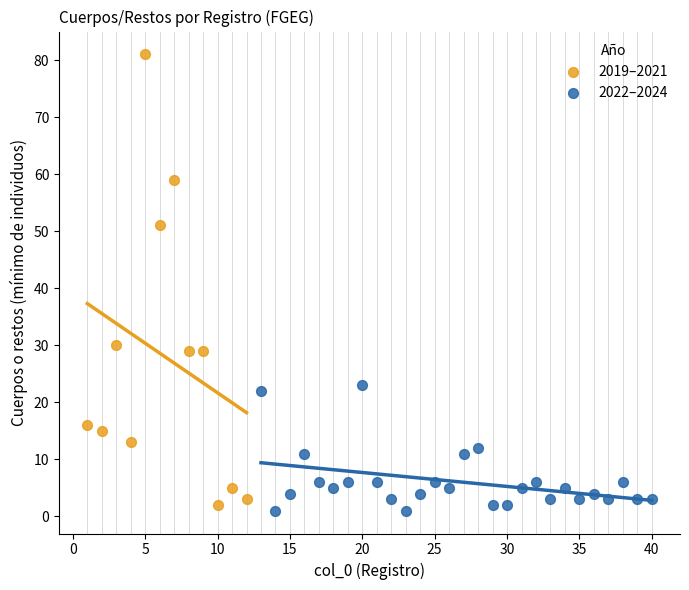

Which series has the largest Y range (max minus min)?

2019–2021